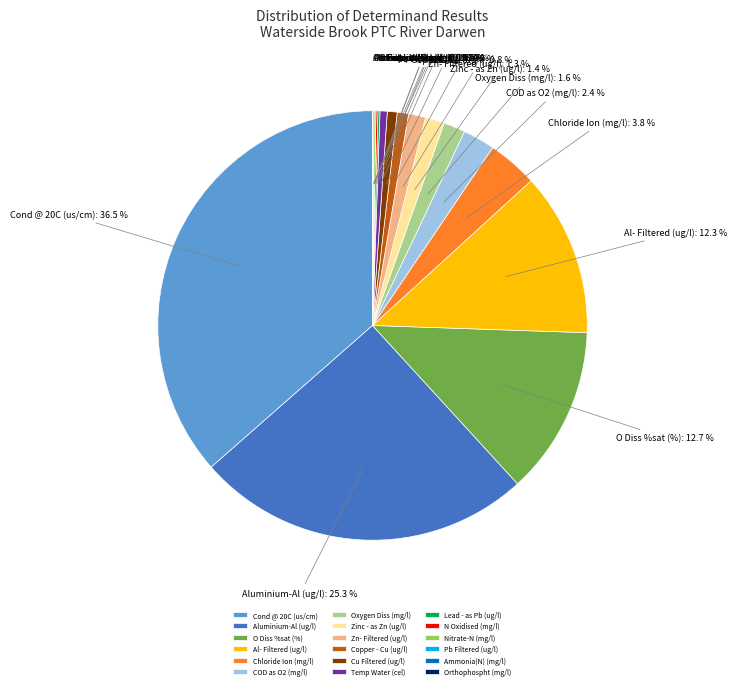

What is the ratio of the value at Copper - Cu (ug/l) to the value at Zinc - as Zn (ug/l)?

0.6